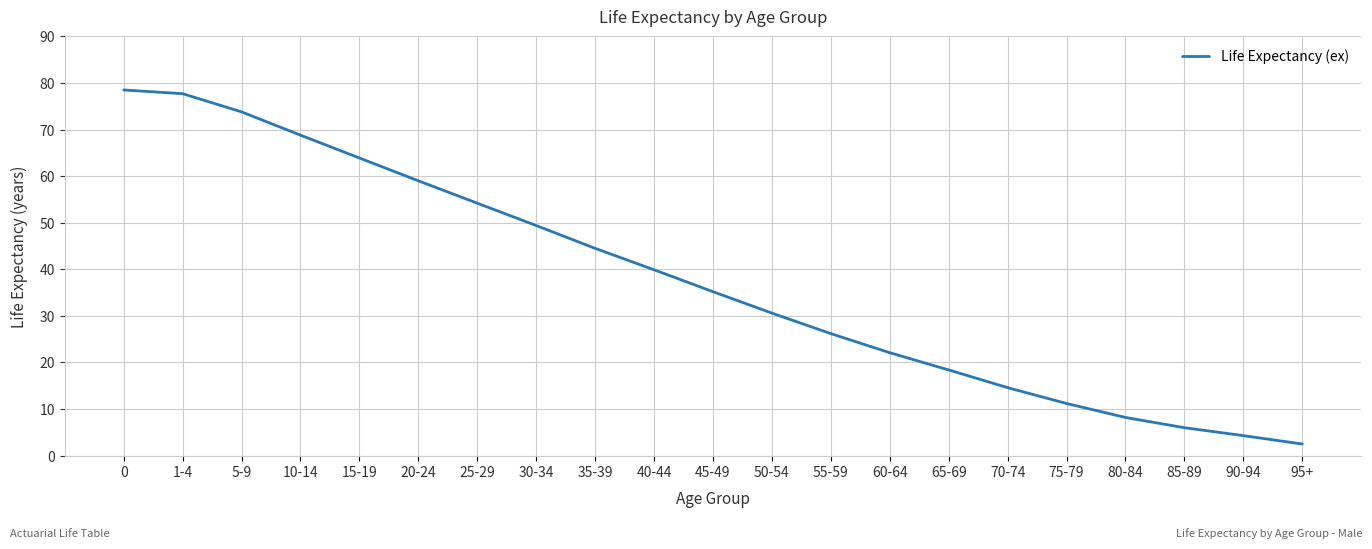

List the labels in order of value, smallest first.

95+, 90-94, 85-89, 80-84, 75-79, 70-74, 65-69, 60-64, 55-59, 50-54, 45-49, 40-44, 35-39, 30-34, 25-29, 20-24, 15-19, 10-14, 5-9, 1-4, 0